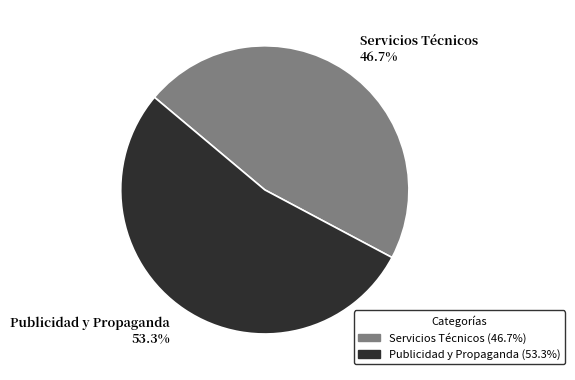

What is the largest slice in the pie chart?

Publicidad y Propaganda